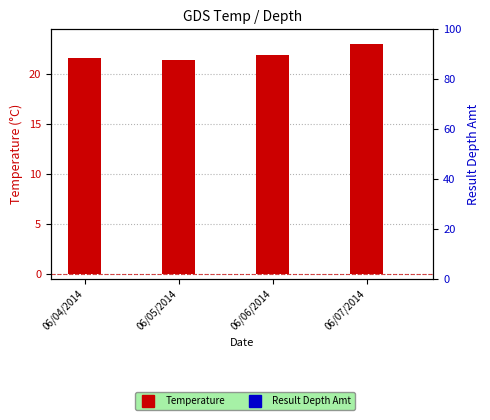

Which series has the largest total across all categories?

Temperature